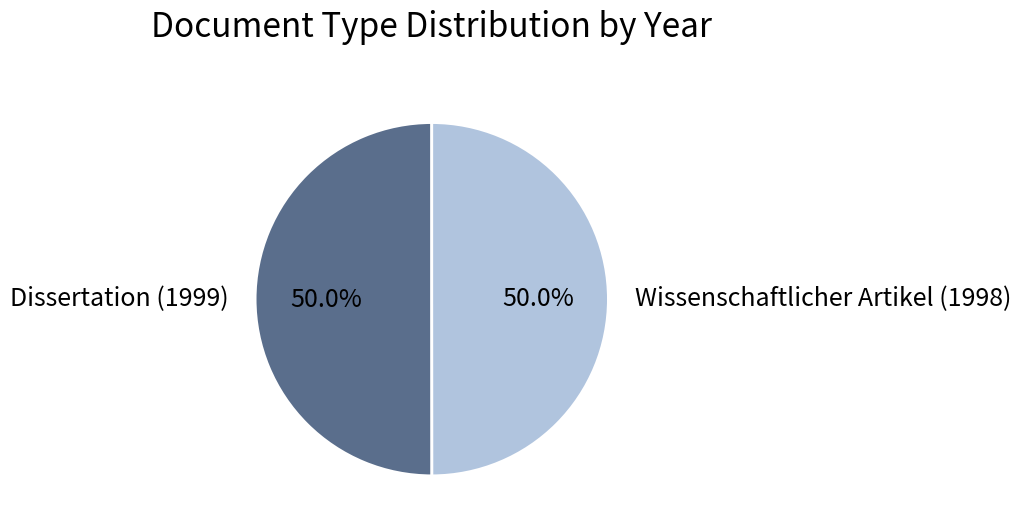

How many segments does this pie chart have?

2